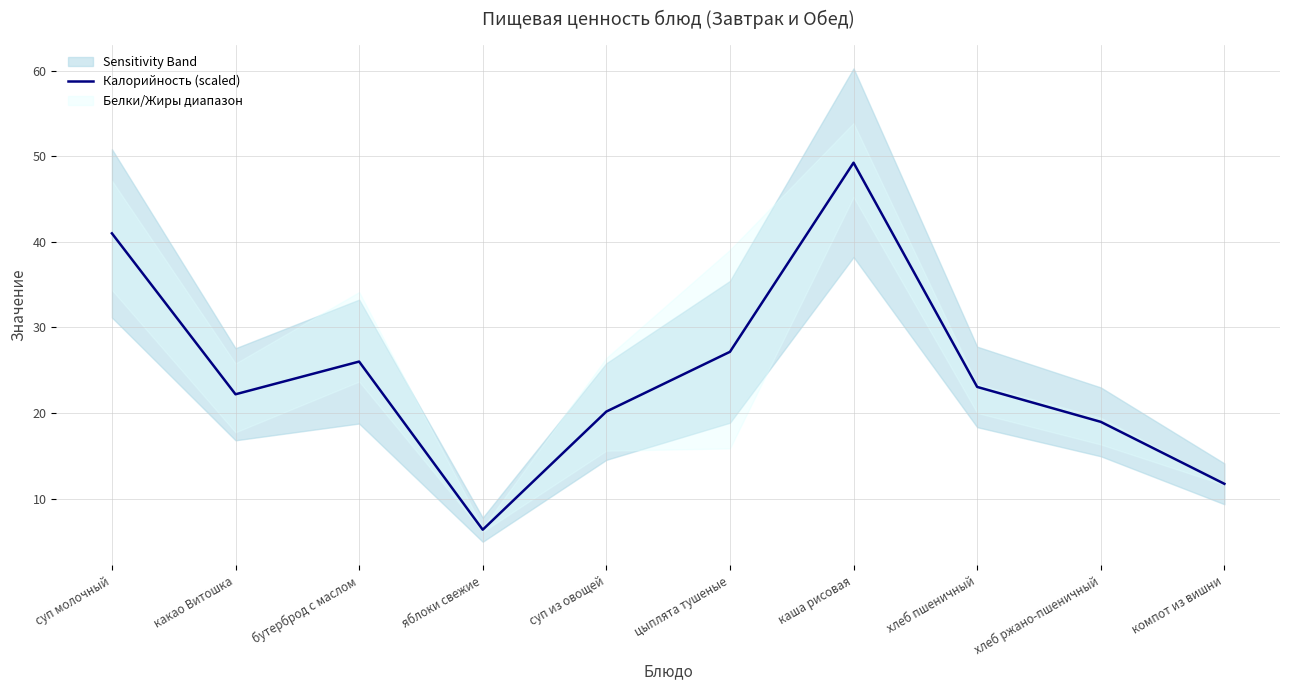

What is the average value?

24.6